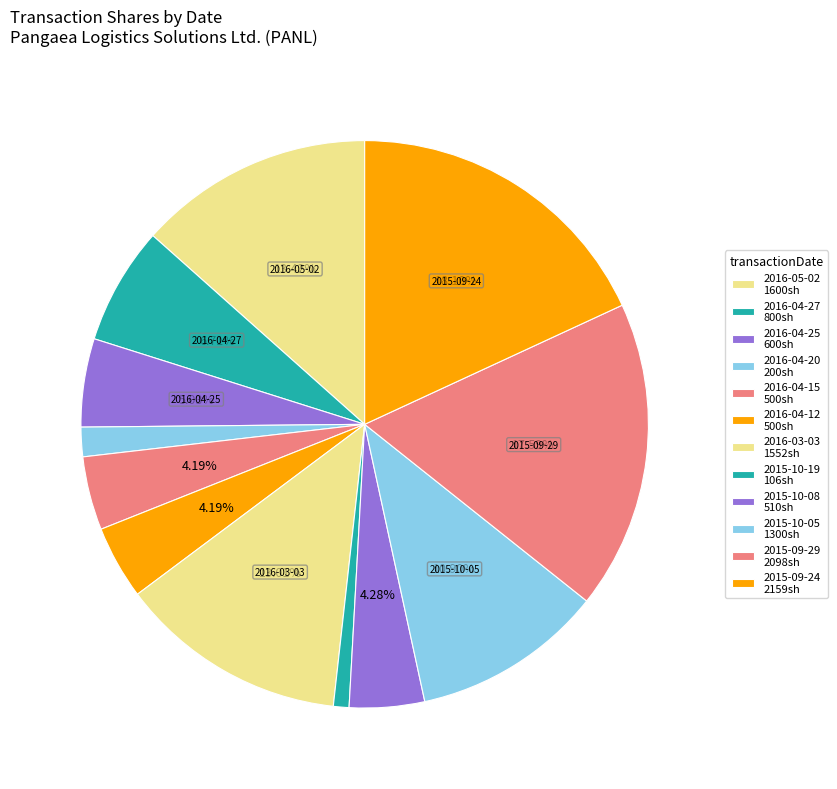

How many segments does this pie chart have?

12